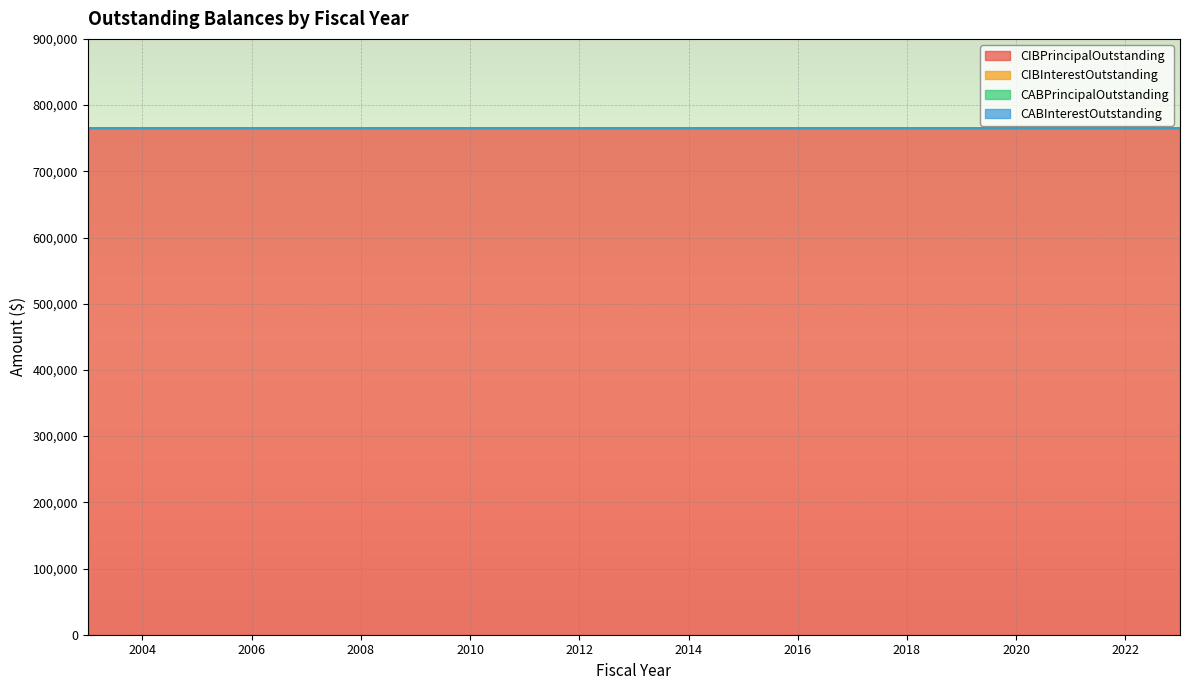

The CIBPrincipalOutstanding series shows 1188071 at 2019. True or false?

False